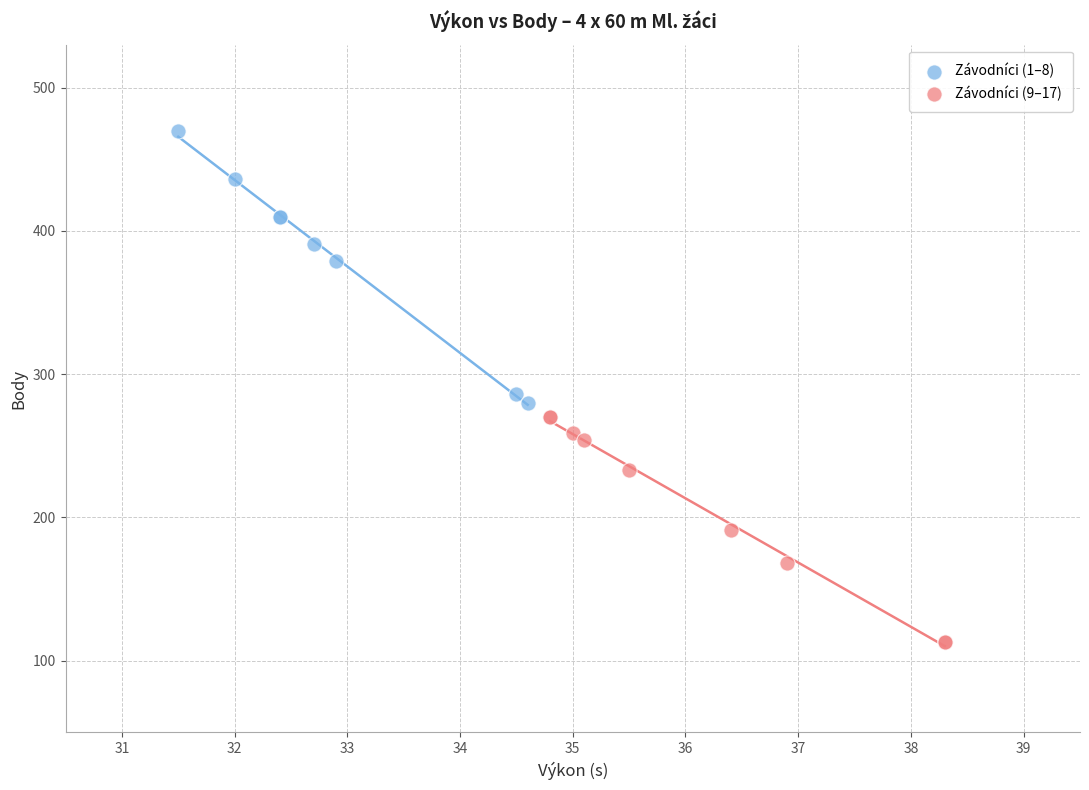

Which series reaches the minimum Y coordinate?

Závodníci (9–17)